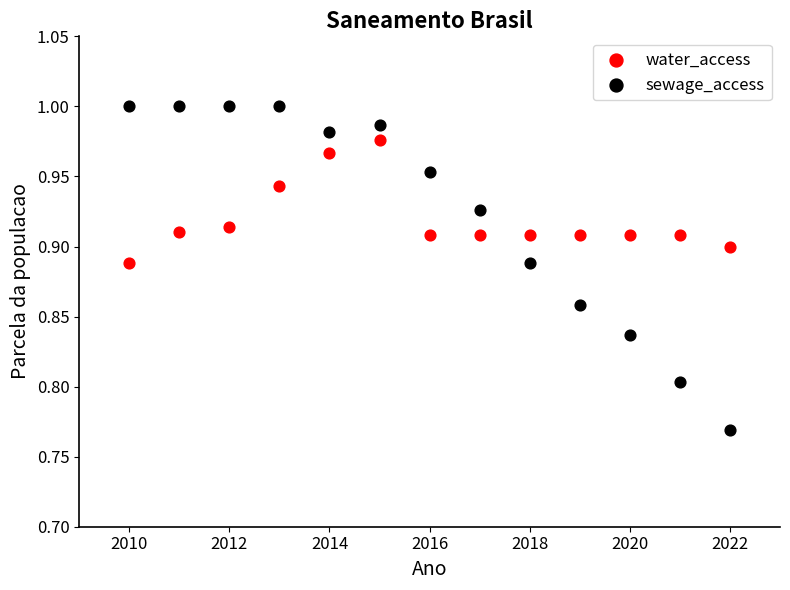

Which series has the largest Y range (max minus min)?

sewage_access